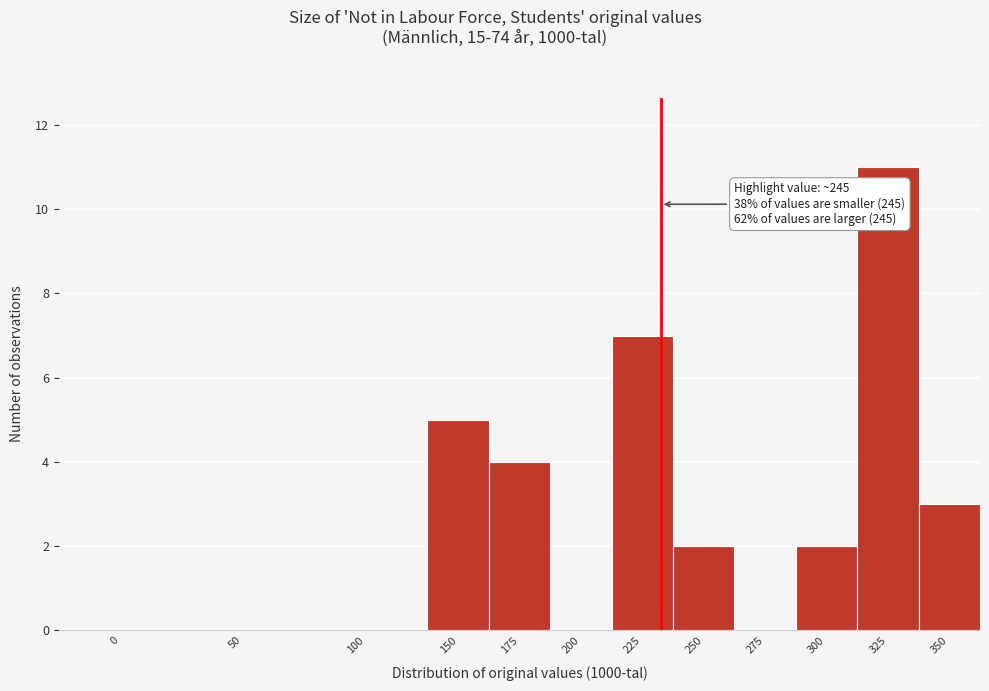

Reading left to right, what are all the values shown in this chart?

0=0	50=0	100=0	150=5	175=4	200=0	225=7	250=2	275=0	300=2	325=11	350=3